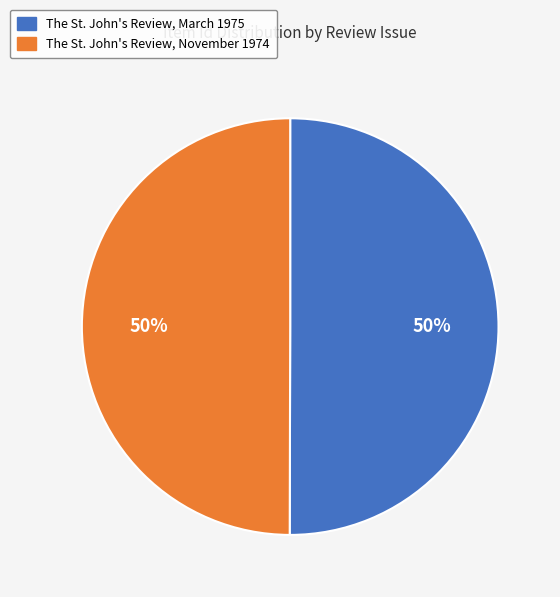

To the nearest percent, what percentage of the pie is The St. John's Review, November 1974?

50%